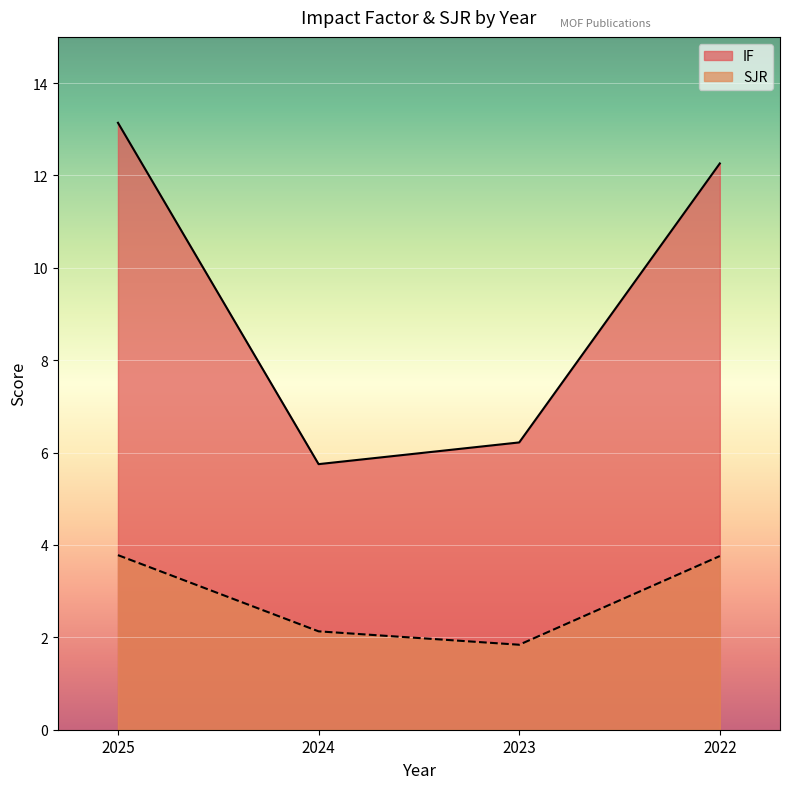

At which category does SJR reach its first local valley?

2023